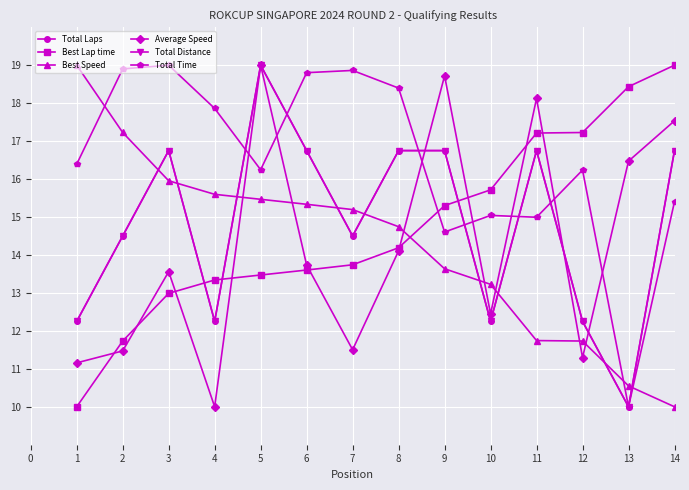

The value of Total Time at 13 is 13.7. True or false?

False